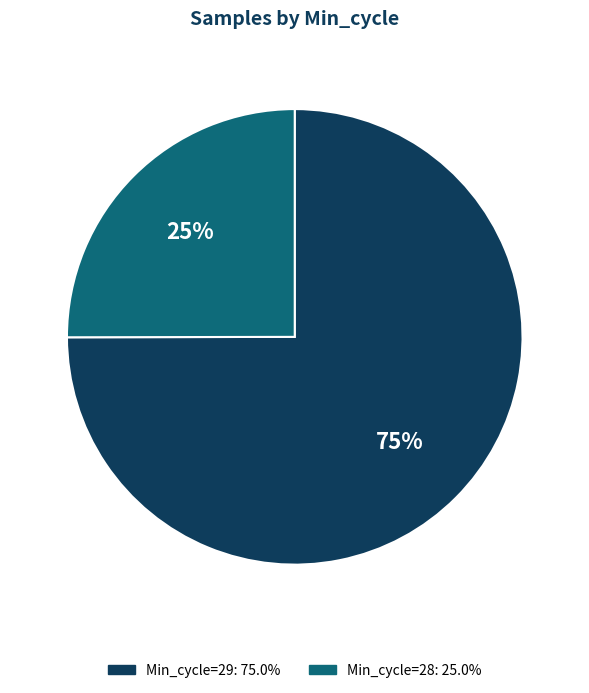

Count the number of slices in the pie.

2